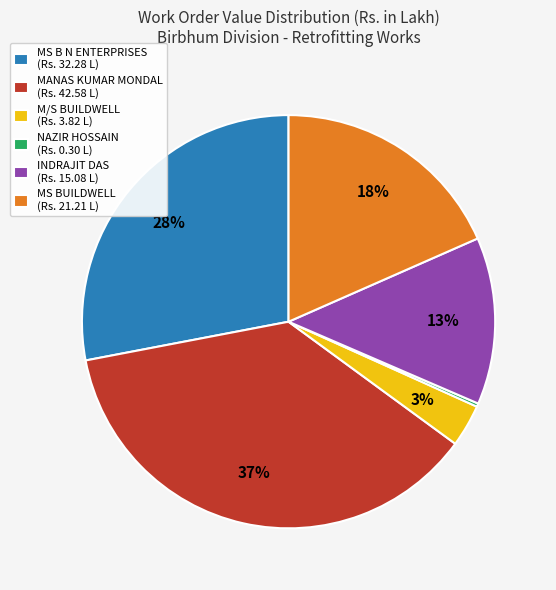

The MANAS KUMAR MONDAL (Rs. 42.58 L) slice represents 45% of the pie. True or false?

False